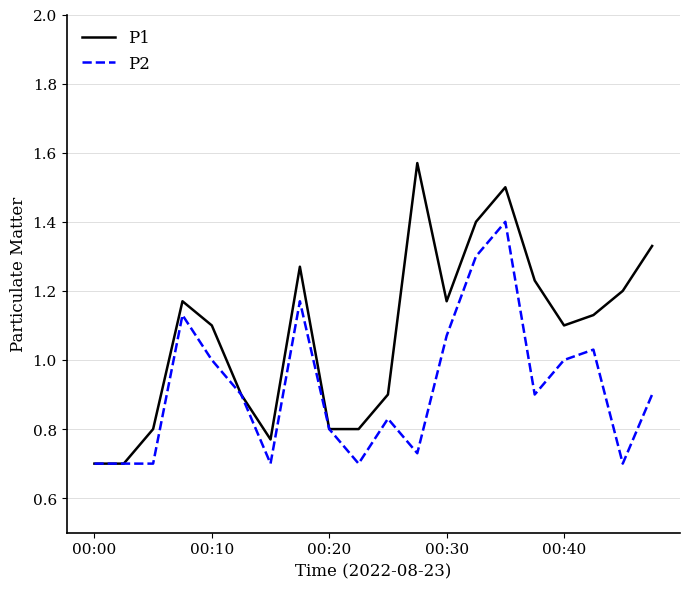

Which series has the largest total across all categories?

P1